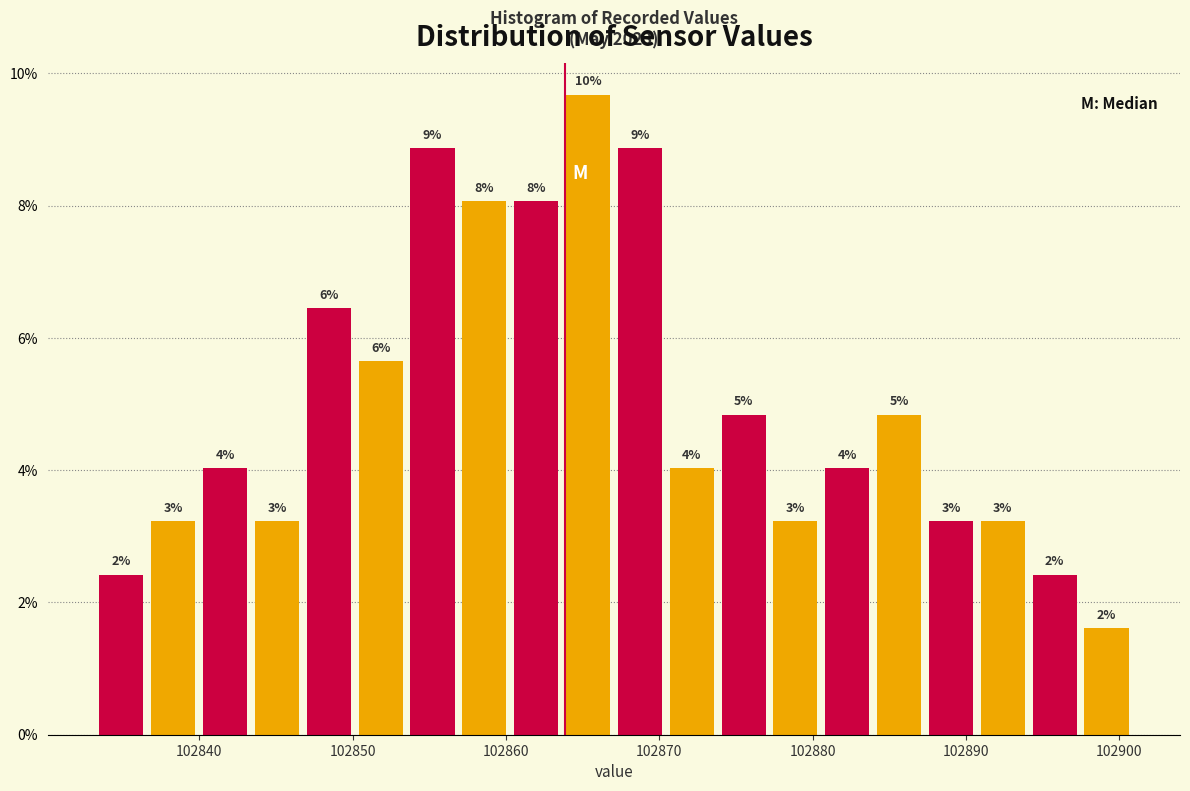

Read against the x-axis, roughly where is the centre of the tallest bar?

102865